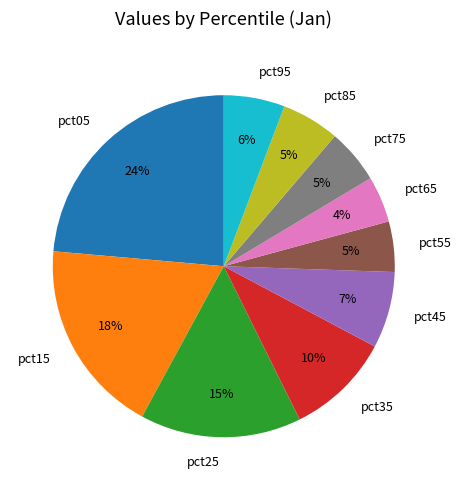

How many slices are in this pie chart?

10